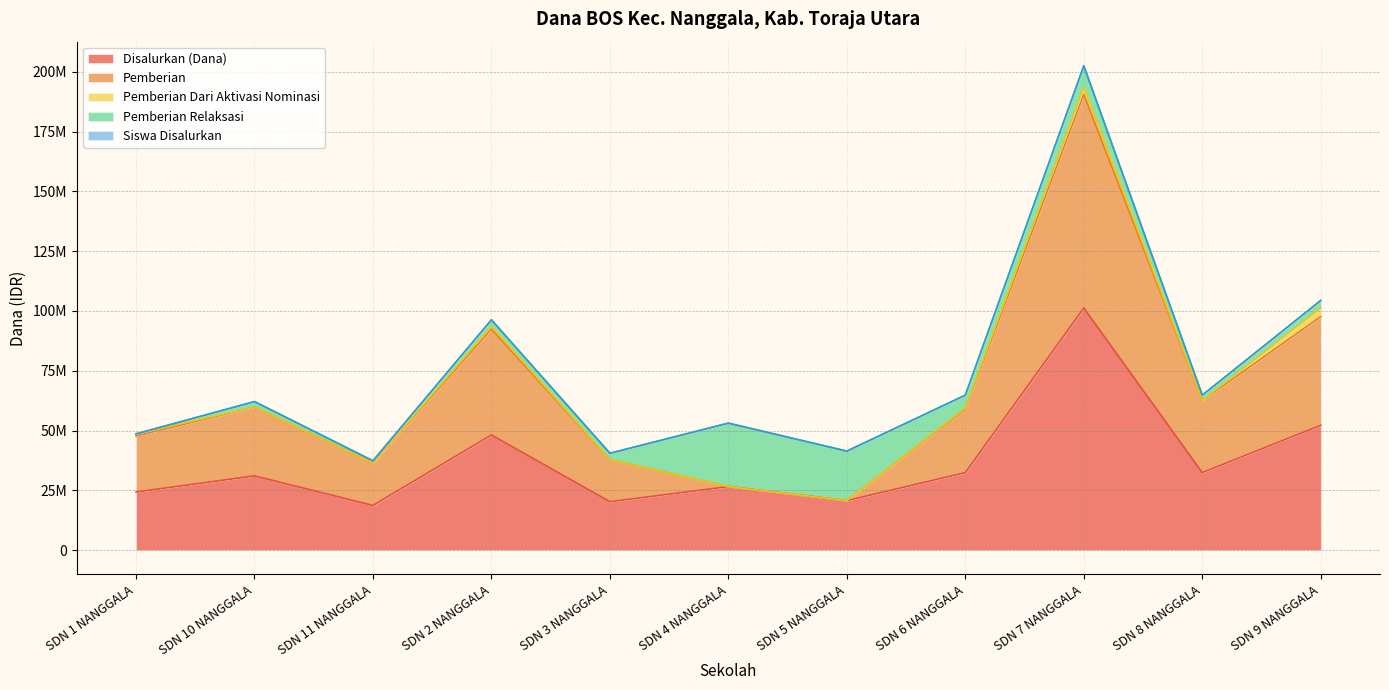

What position from the left is SDN 2 NANGGALA?

4